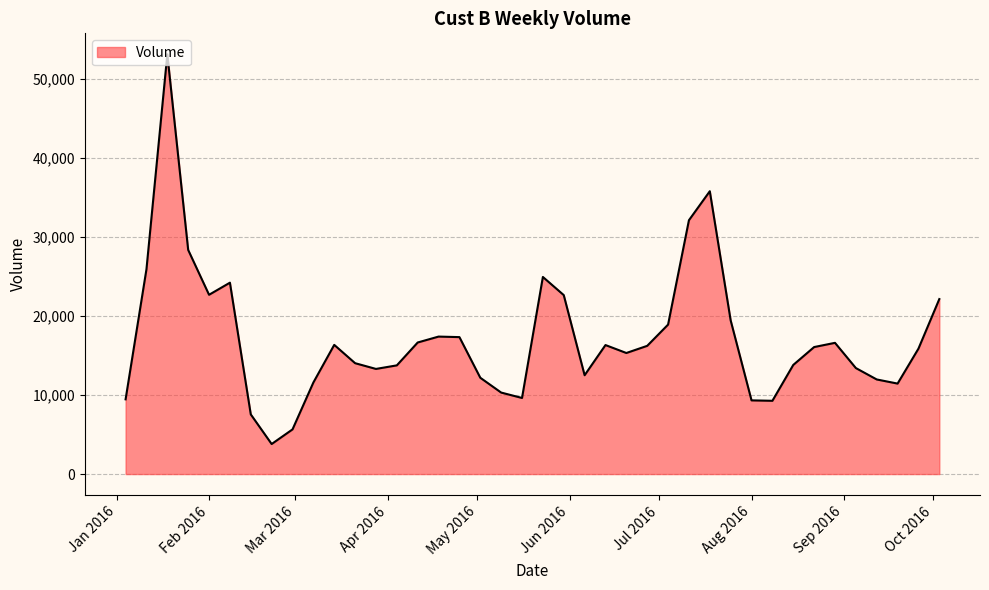

What is the minimum value shown in the chart?

3799